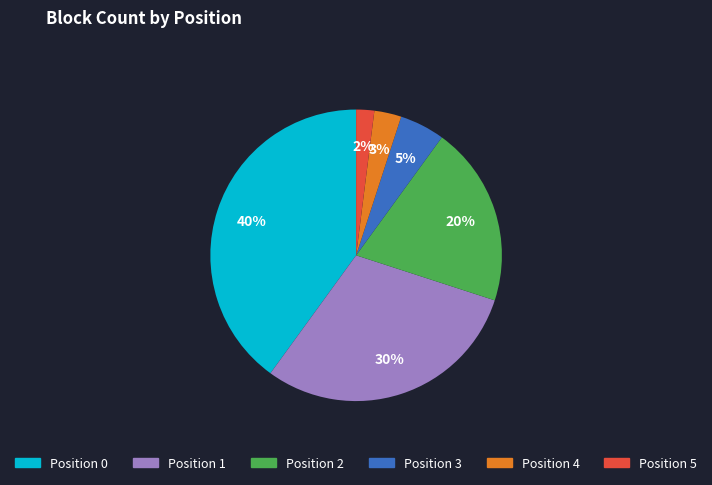

Count the number of slices in the pie.

6